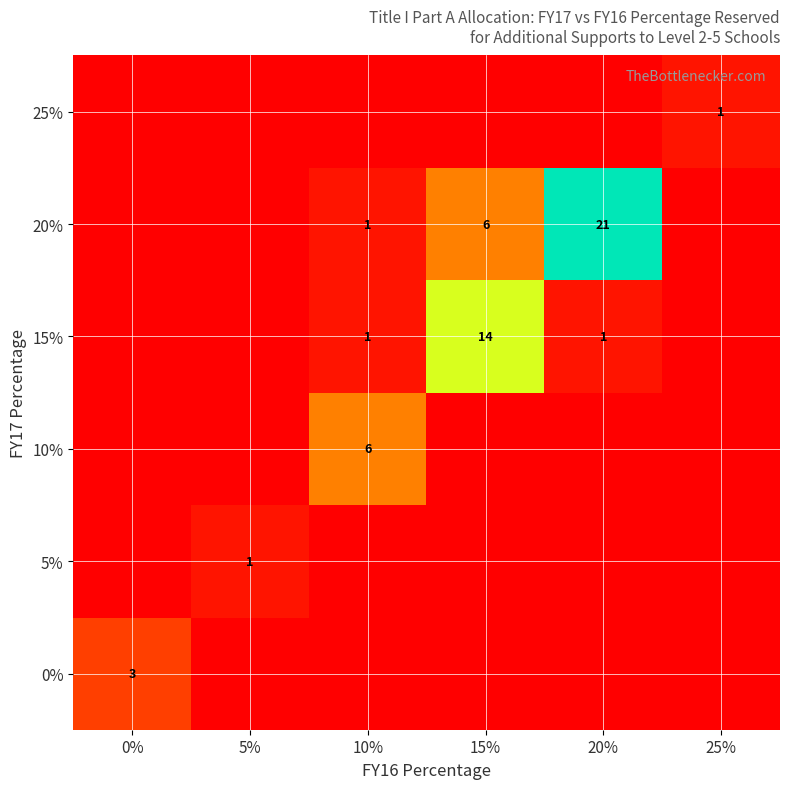

Count the number of categories in the chart.

6